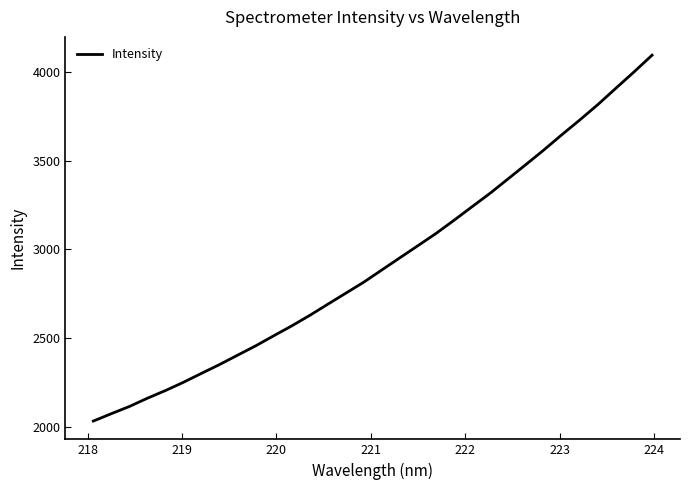

What is the smallest value displayed?

2031.4